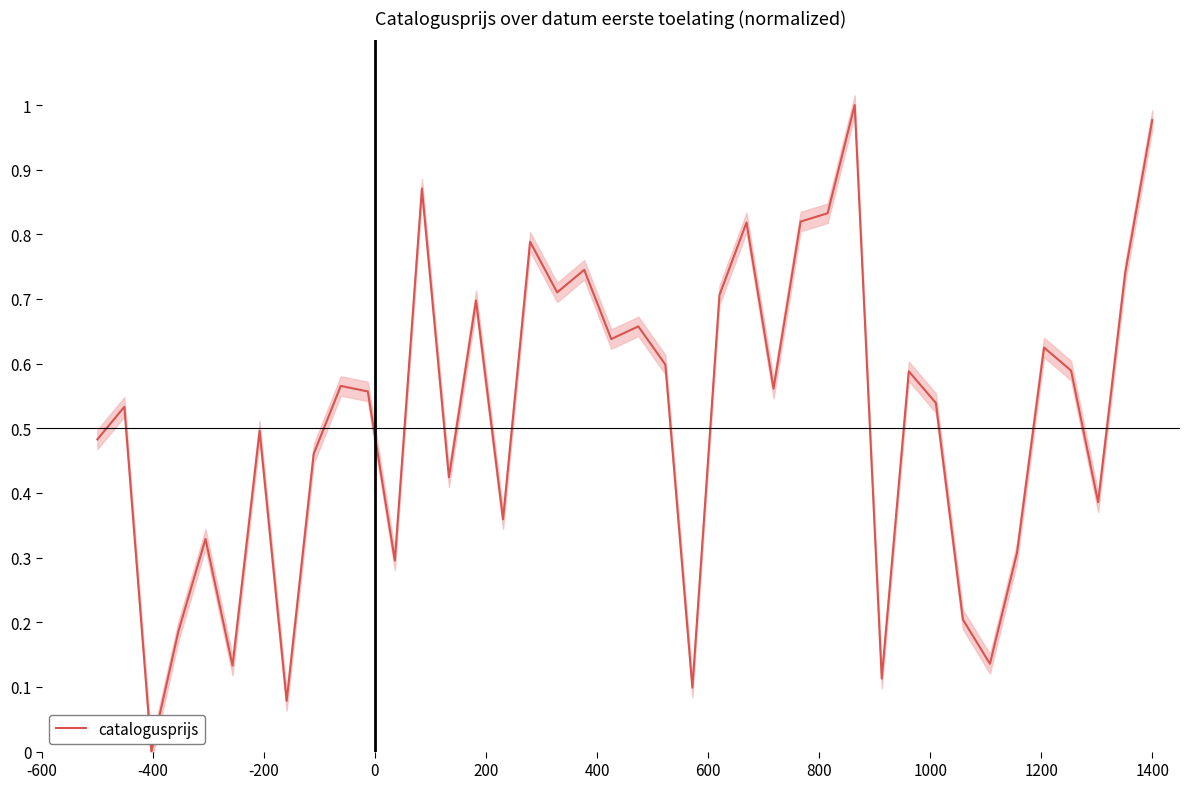

How many points are lower than both their immediate neighbors (excluding endpoints)?

13